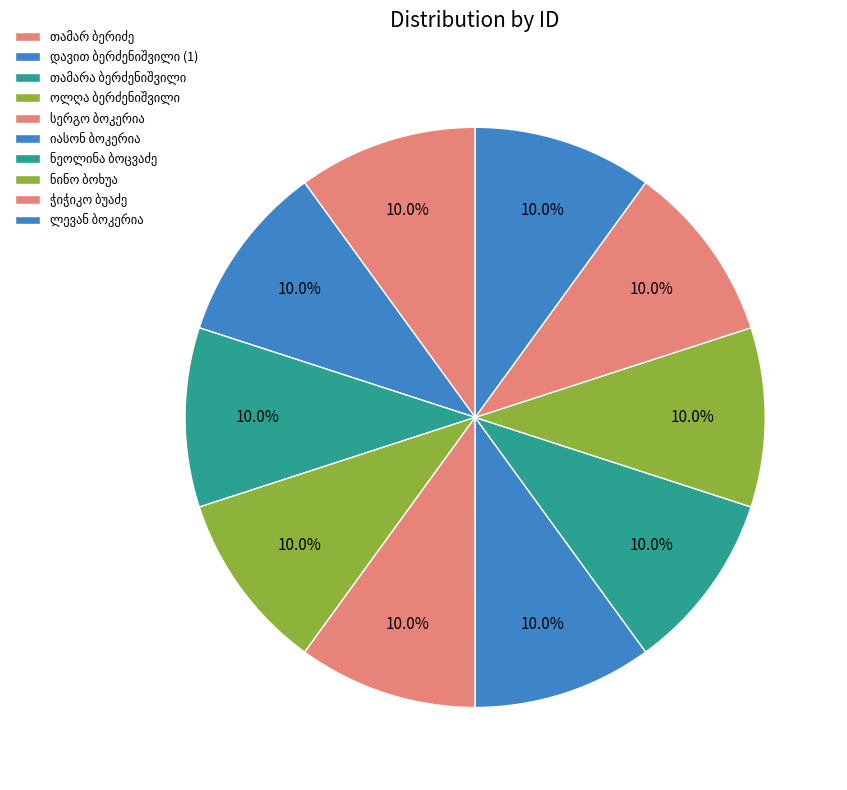

Is there any slice that represents more than half of the pie?

No